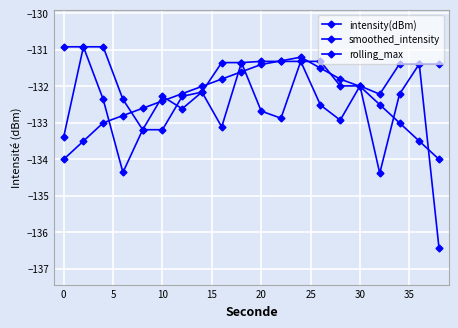

How many lines are shown in the chart?

3